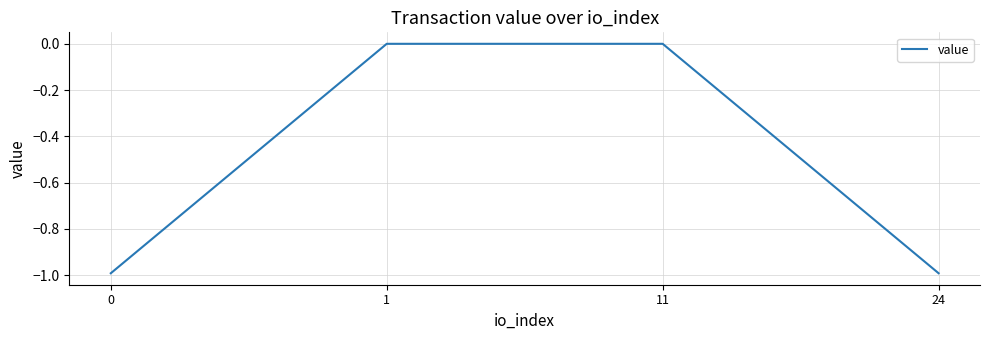

What is the average value?

-0.5